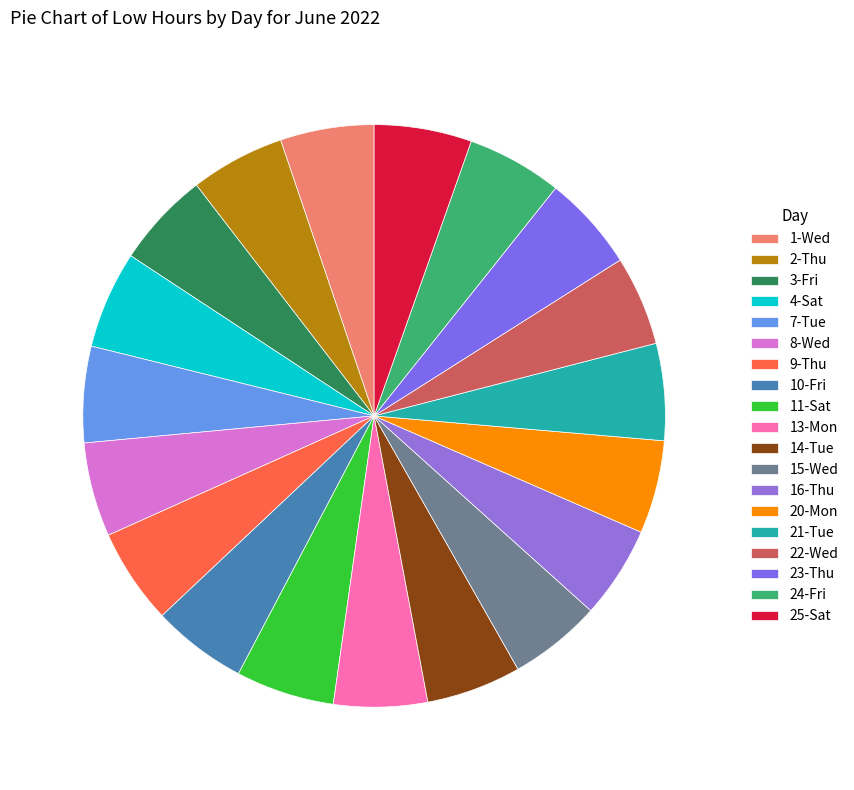

True or false: 22-Wed accounts for 12% of the total.

False